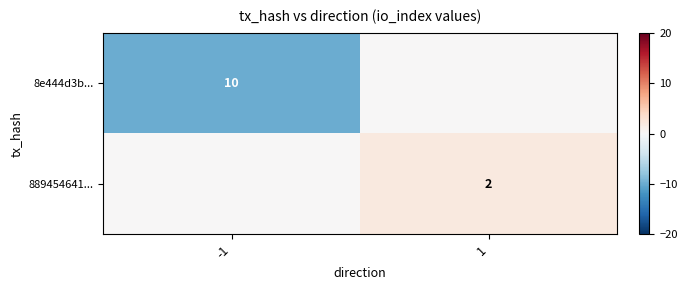

Is the value of 889454641... at 1 greater than the value of 8e444d3b... at -1?

No